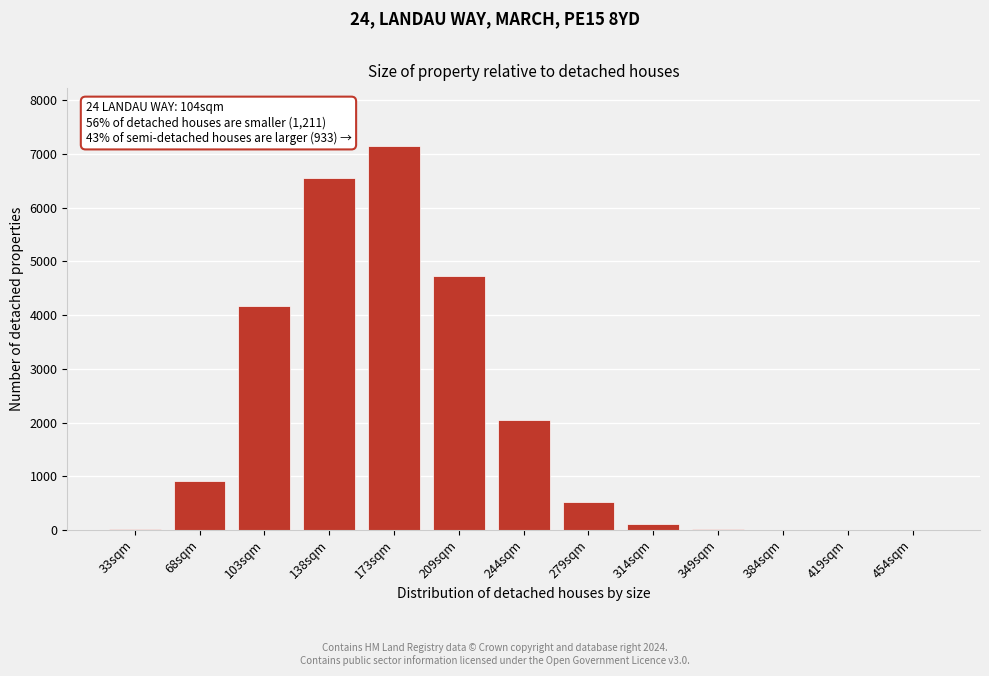

What is the sum of the values at 244sqm and 209sqm?

6783